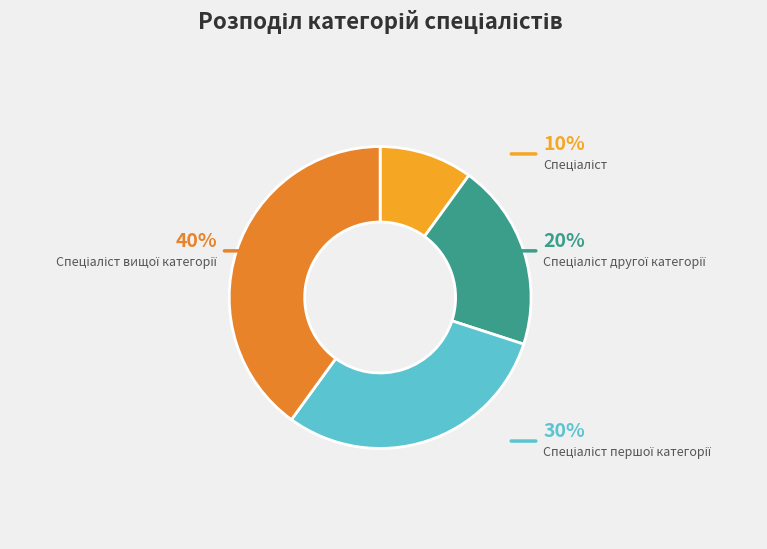

Combined, do Спеціаліст and Спеціаліст першої категорії account for over 50%?

No